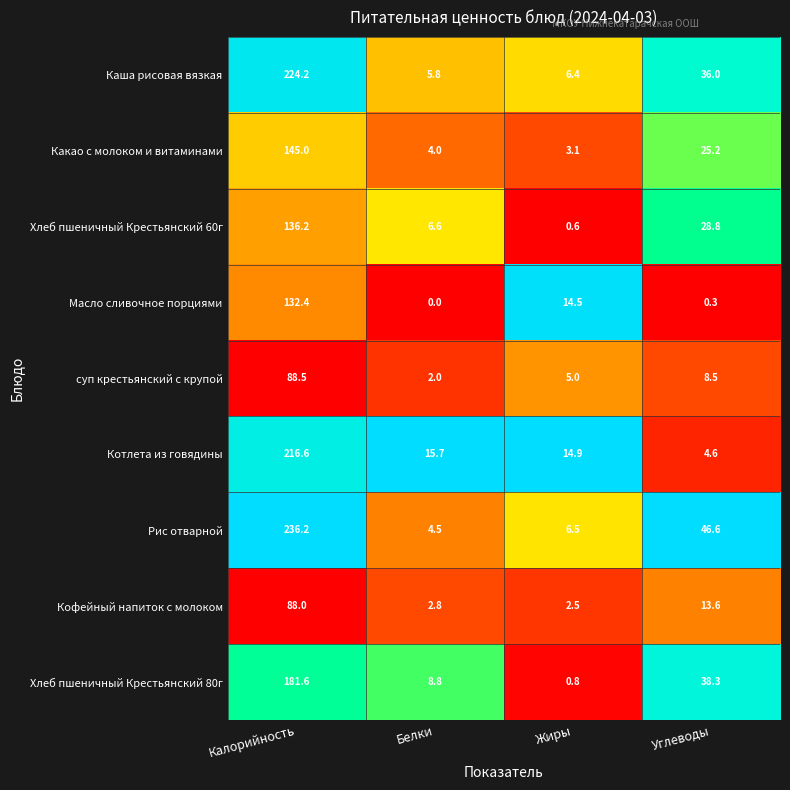

Between Белки and Жиры, which series saw the biggest shift?

Масло сливочное порциями